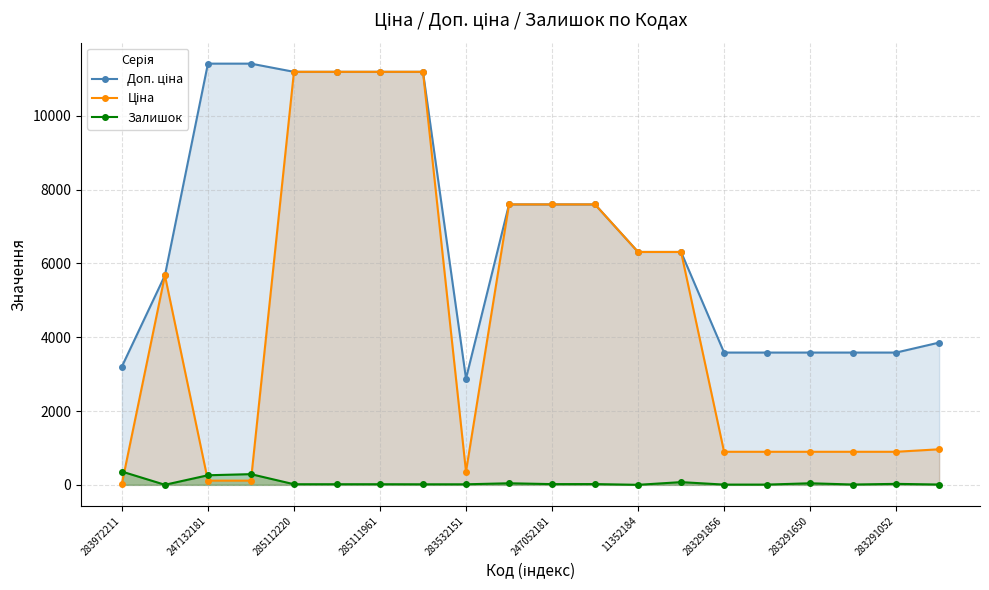

Where does the Залишок series first go above 17?

283972211